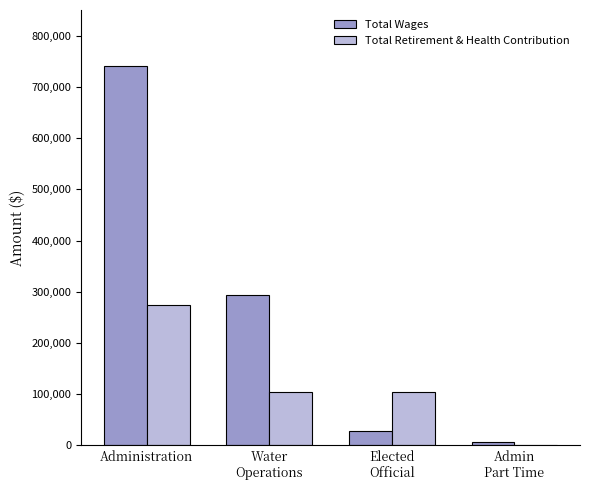

Are the bars horizontal?

No